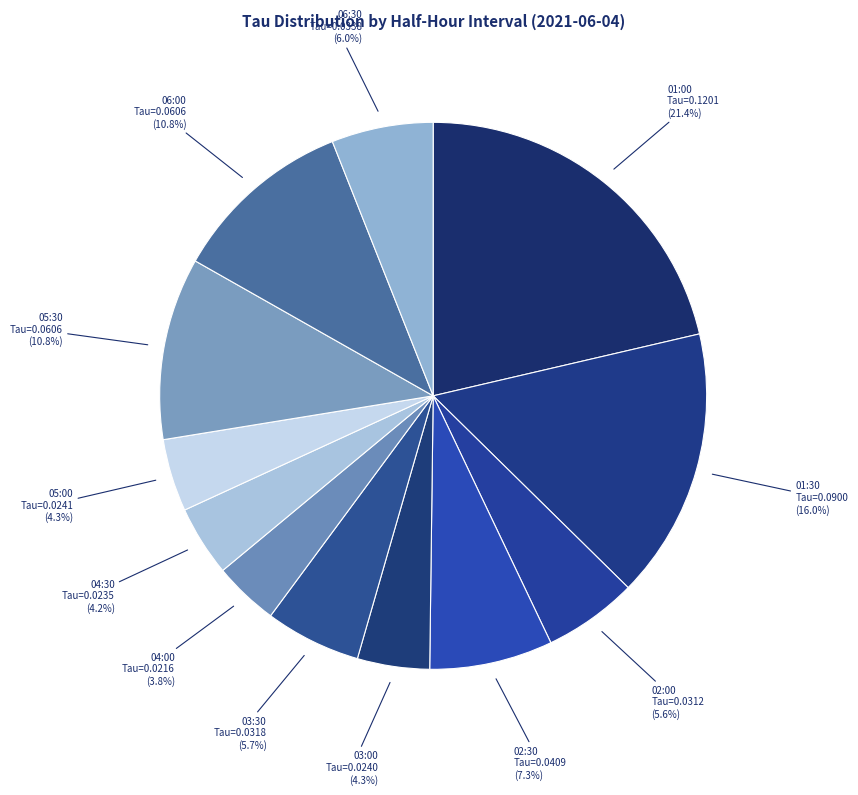

What is the total percentage of 03:00 and 01:30?

20.3%